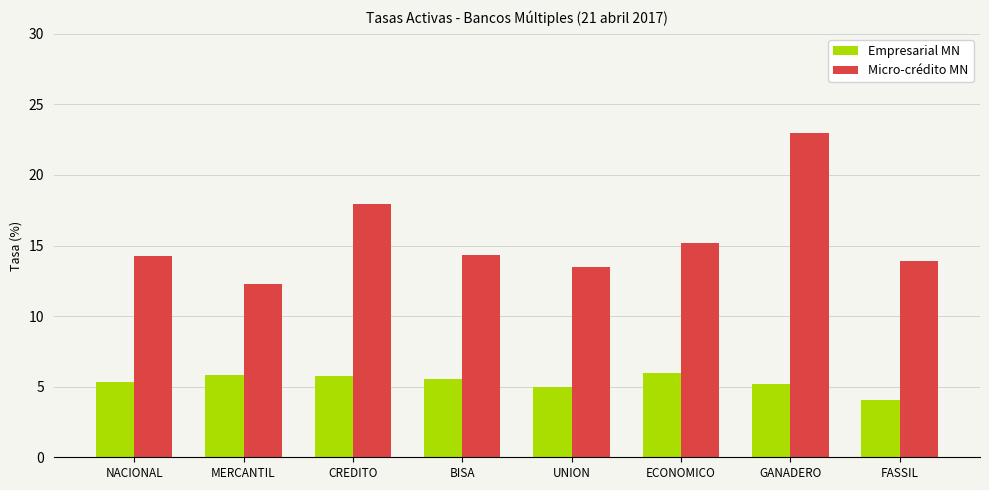

How many distinct data groups are displayed?

2